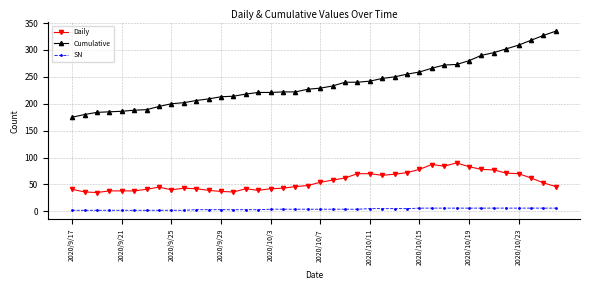

True or false: Daily has more than 1 points higher than both neighbors.

True